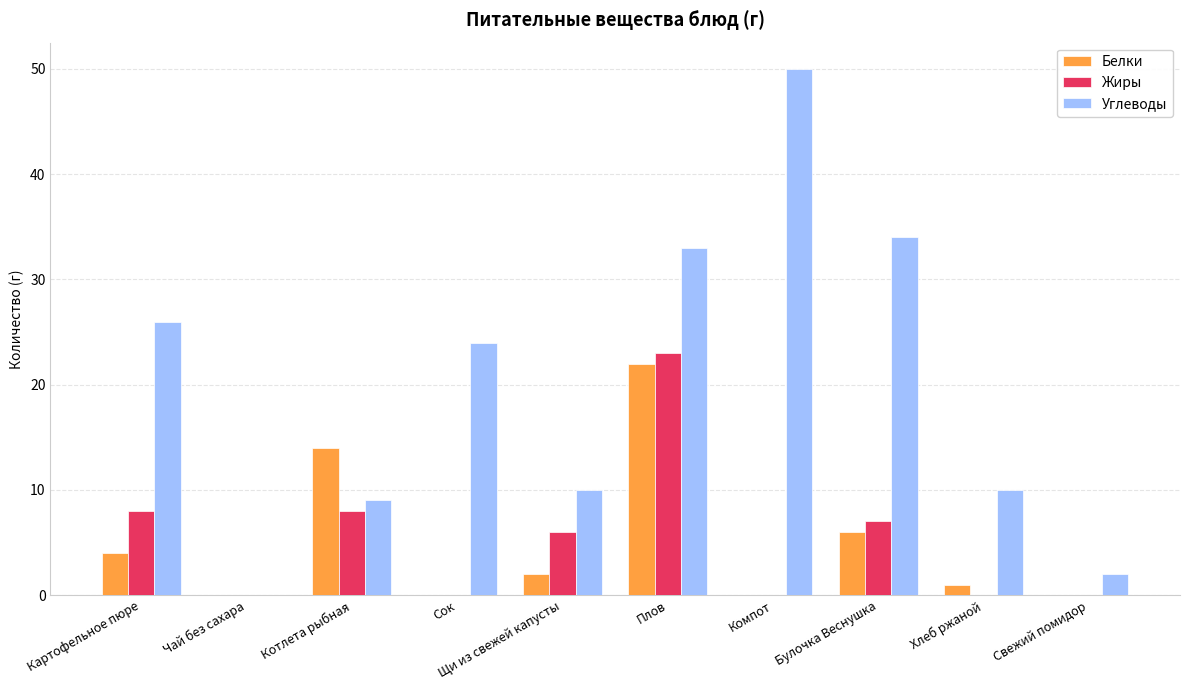

Is it true that Жиры equals 13 at Картофельное пюре?

False